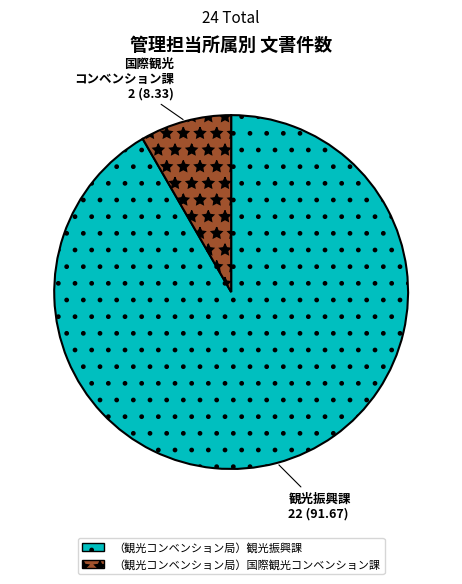

Combined, do （観光コンベンション局）観光振興課 and （観光コンベンション局）国際観光コンベンション課 account for over 50%?

Yes